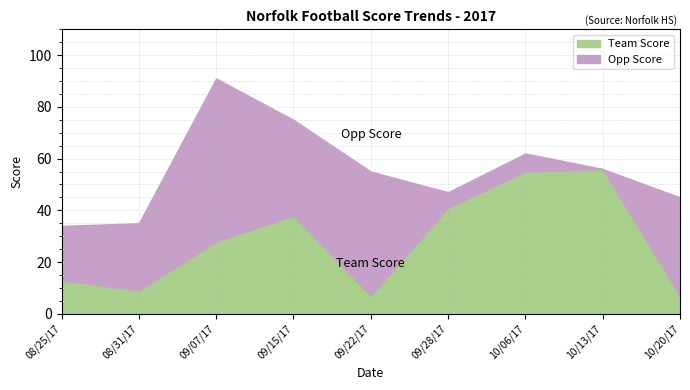

What is the lowest value of the Team Score series?

7